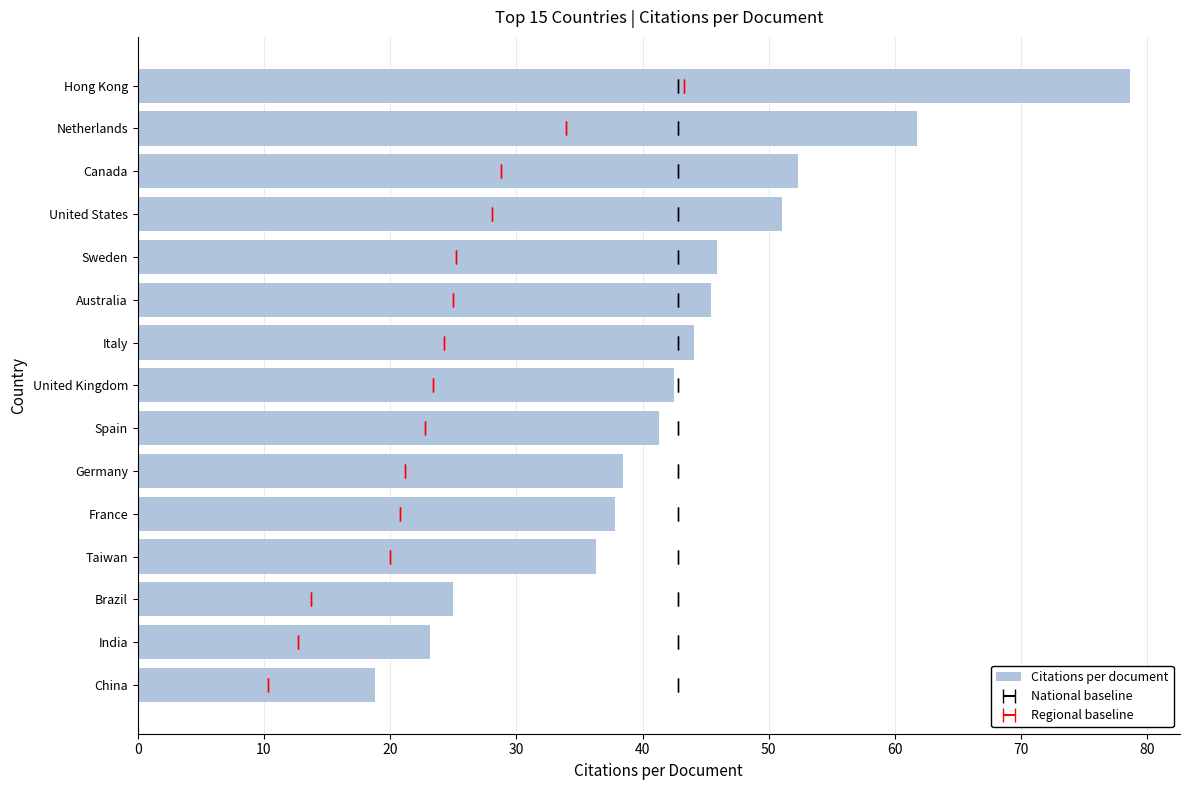

What is the difference between the maximum and second lowest values?

55.5